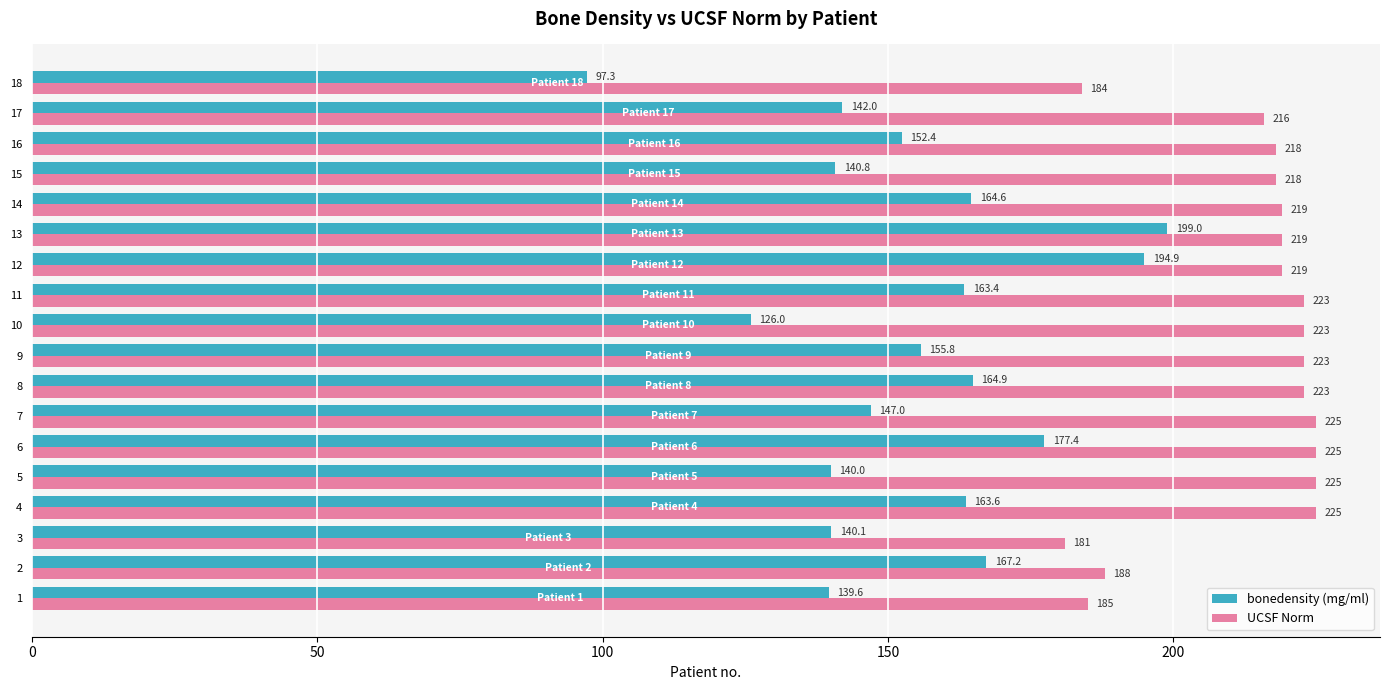

True or false: UCSF Norm has a value of 218.0 at 16.

True